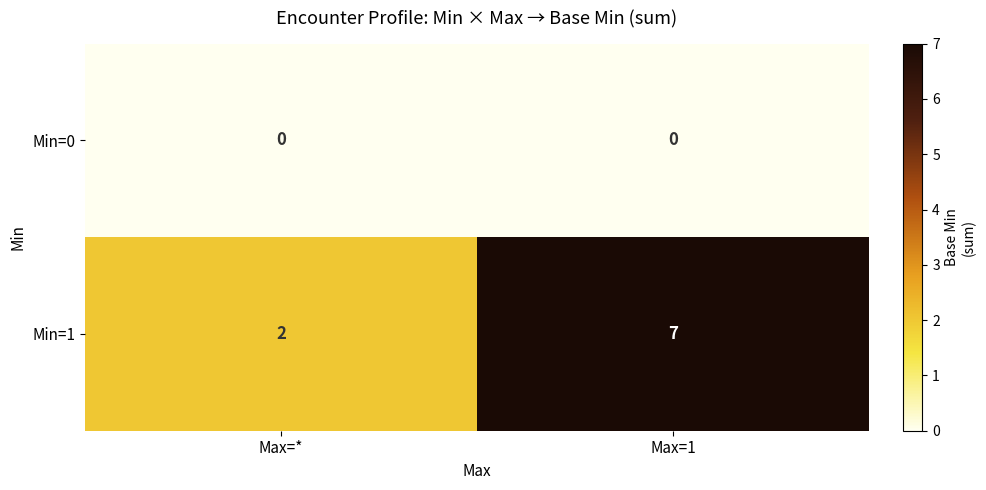

Reading left to right, what are all the values shown in this chart?

Min=0: 0	0
Min=1: 2	7